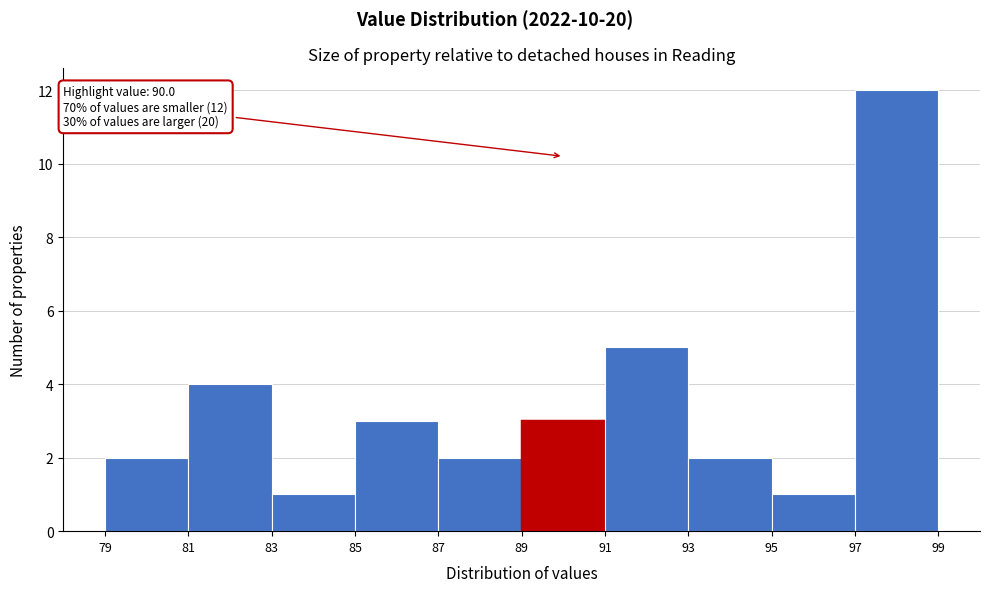

Which range on the x-axis has the tallest bar?

97 to 99